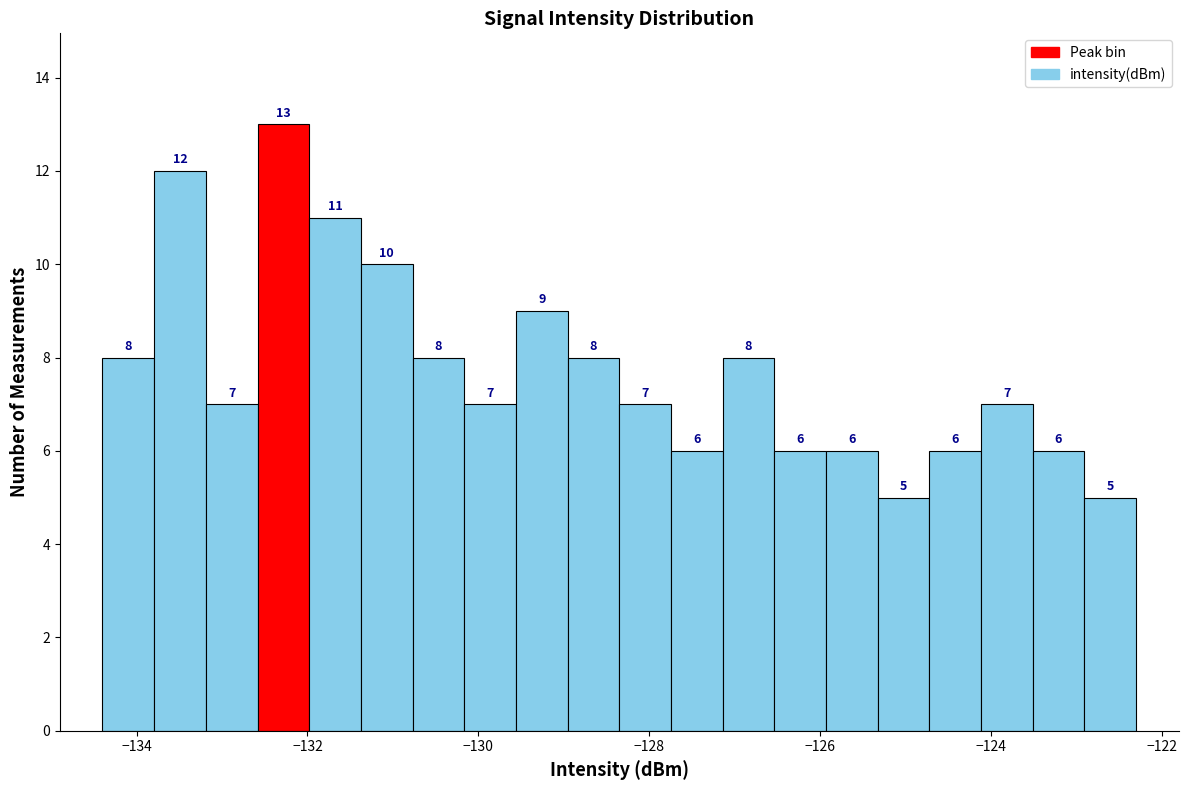

Around what value on the x-axis is the tallest bar? Give the approximate position of its centre, as read against the axis.

-132.2